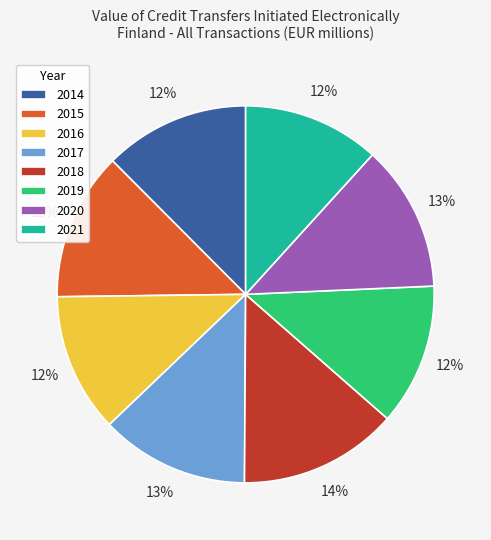

Which slice is the largest?

2018